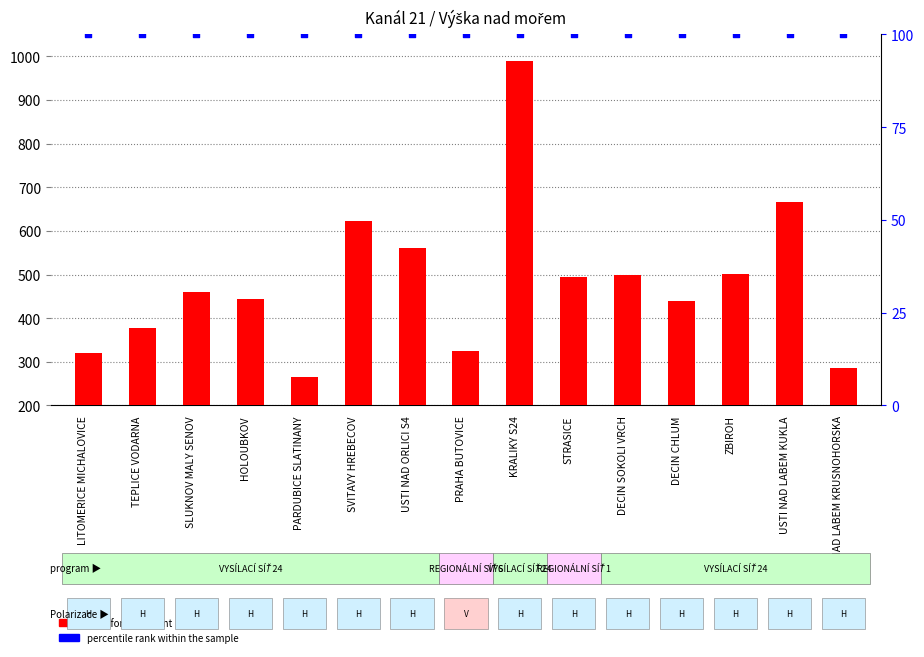

What are all the series names shown in the legend?

transformed count, percentile rank within the sample